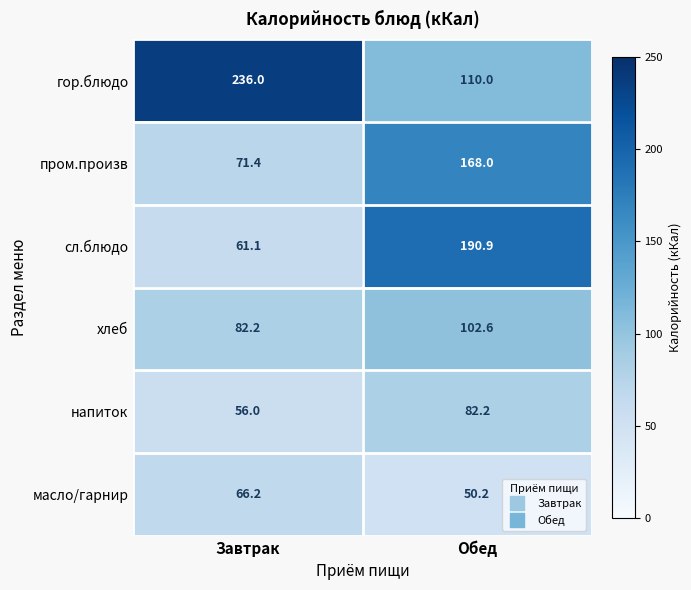

What is the approximate value of напиток at Обед?

82.2